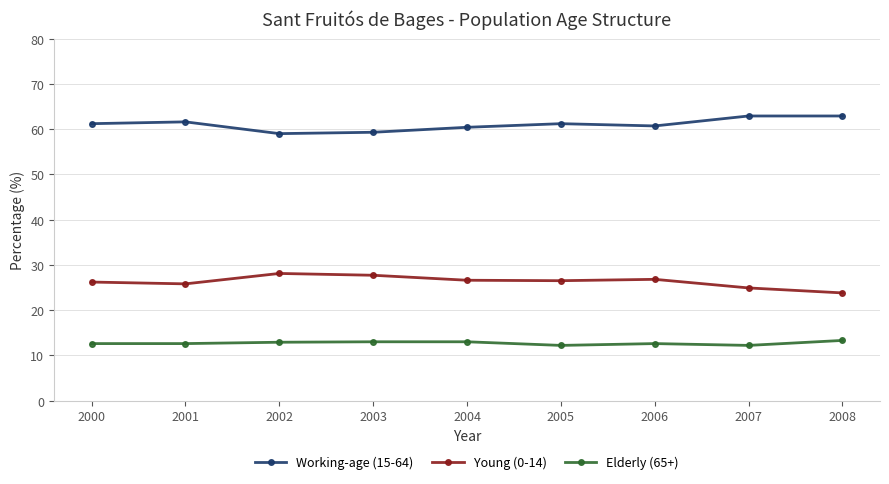

How many distinct data groups are displayed?

3